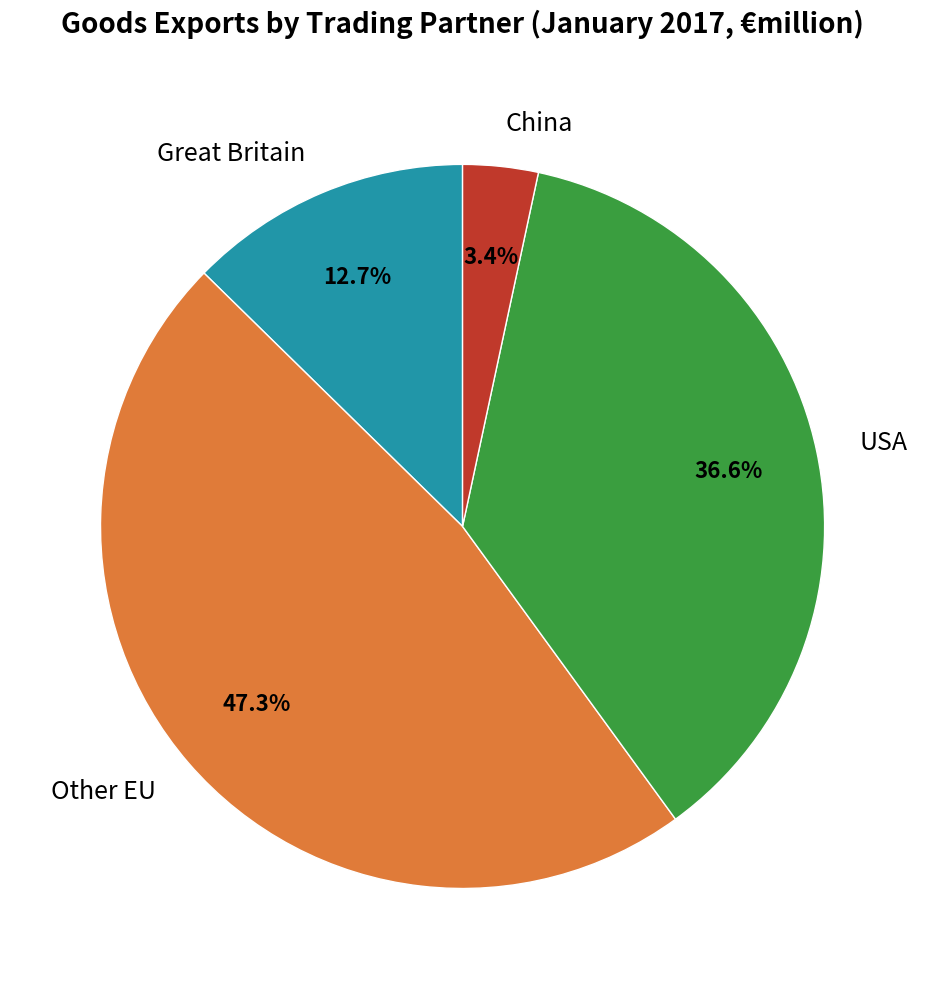

True or false: USA accounts for 37% of the total.

True